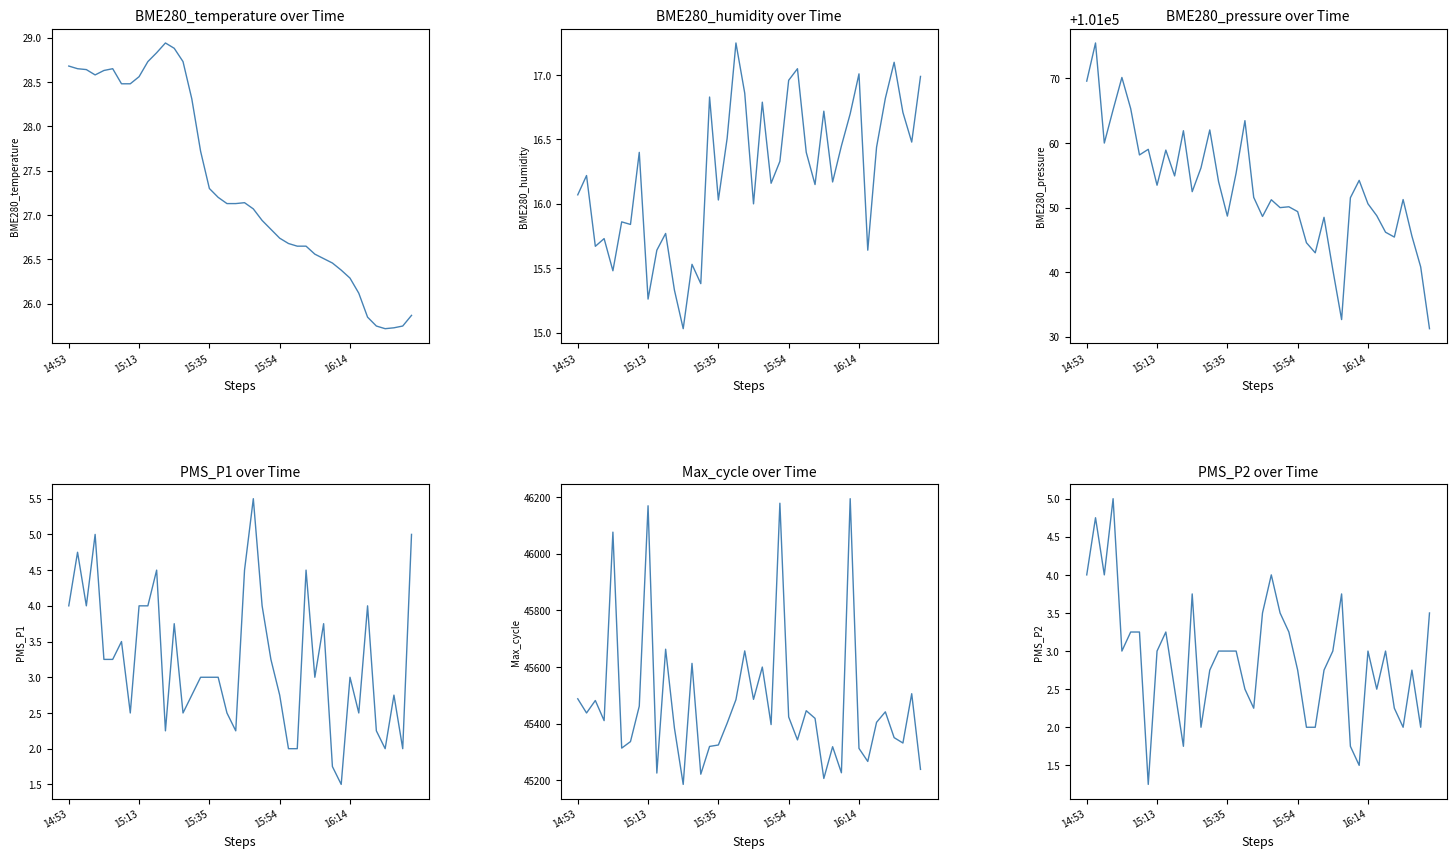

Between 27 and 15, which is larger?

15